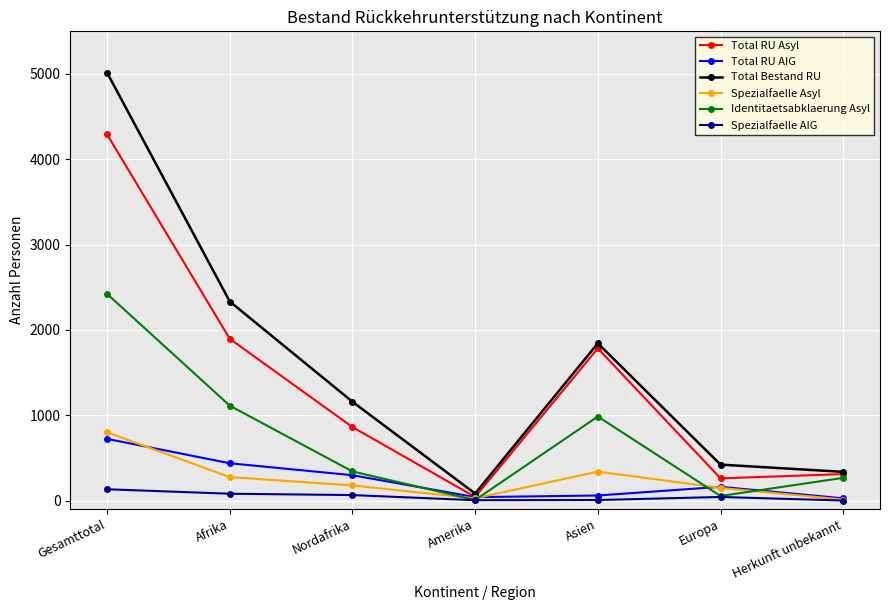

The value of Spezialfaelle Asyl at Asien is 536. True or false?

False